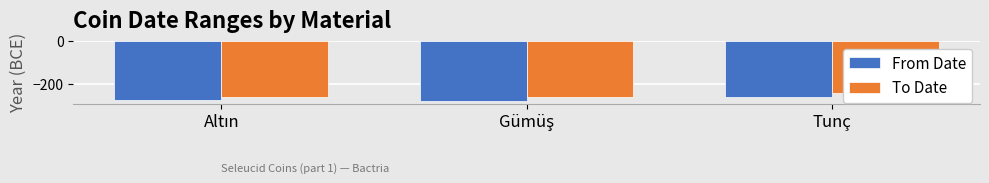

What is the average value of the From Date series?

-273